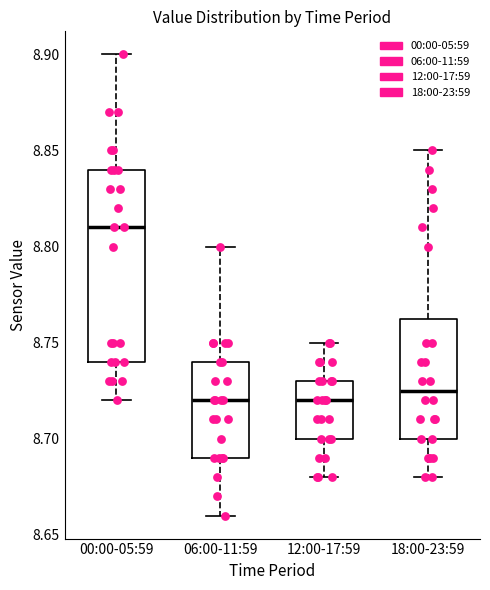

Reading left to right, read every box against the y-axis: the position of its median line, the range the box covers, and the ends of its whiskers. The values are not printed on the chart, so give them approximately, as read against the axis.

00:00-05:59: median 8.810, box 8.740 to 8.840, whiskers 8.720 to 8.900
06:00-11:59: median 8.720, box 8.690 to 8.740, whiskers 8.660 to 8.800
12:00-17:59: median 8.720, box 8.700 to 8.730, whiskers 8.680 to 8.750
18:00-23:59: median 8.725, box 8.700 to 8.765, whiskers 8.680 to 8.850